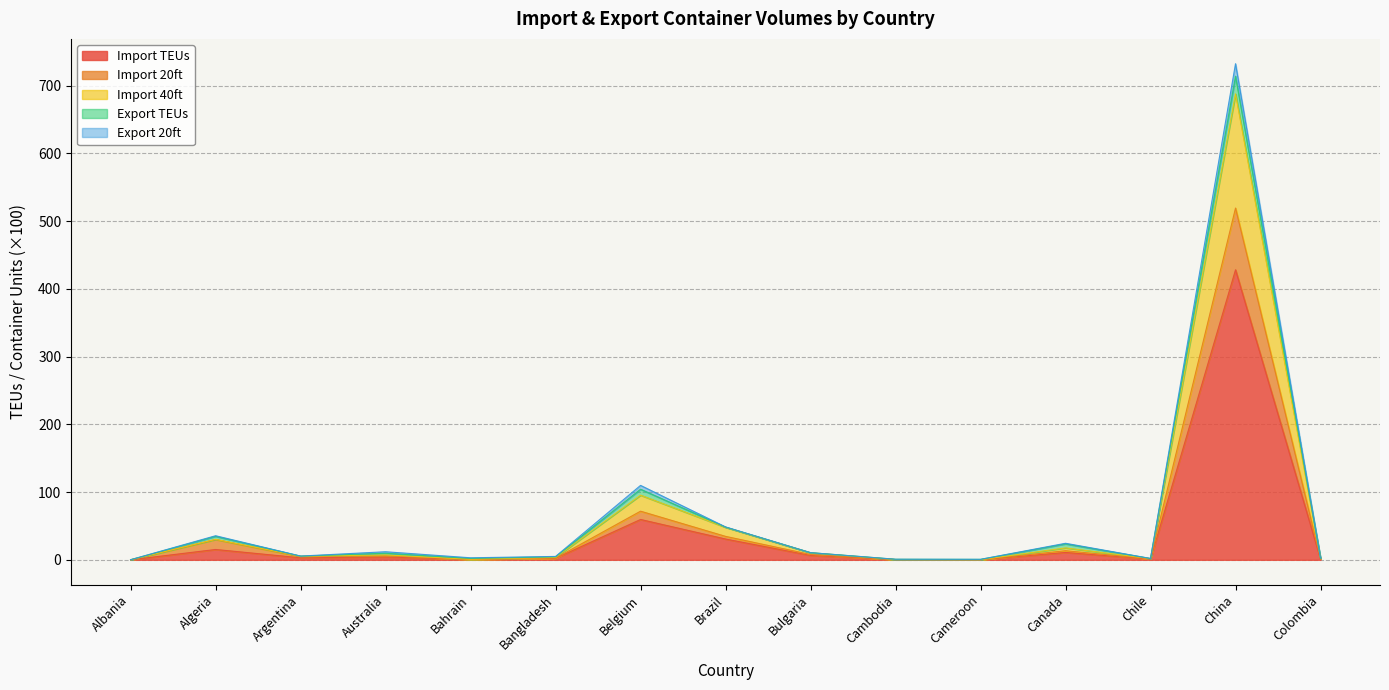

At which category is the sum across all series the highest?

China